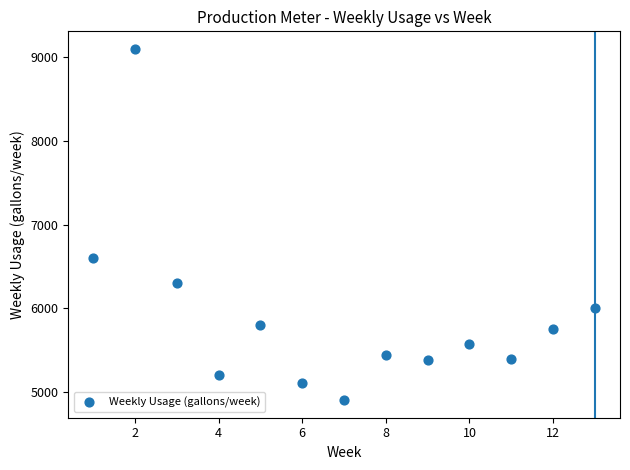

What is the range of X values (max minus min)?

12